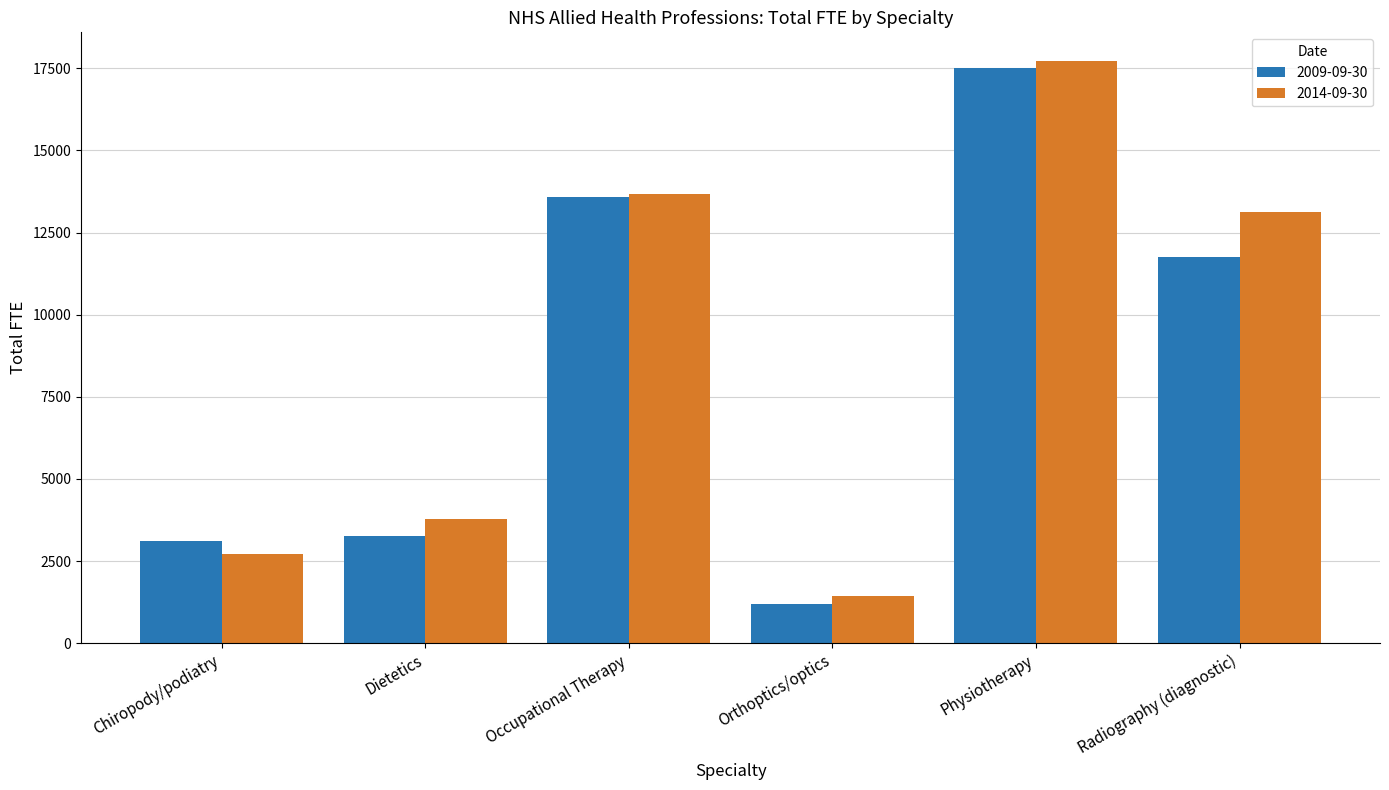

Reading left to right, transcribe all the data shown in this chart.

2009-09-30: Chiropody/podiatry=3110.2	Dietetics=3259.3	Occupational Therapy=13569.8	Orthoptics/optics=1188.4	Physiotherapy=17499.0	Radiography (diagnostic)=11757.5
2014-09-30: Chiropody/podiatry=2702.8	Dietetics=3772.5	Occupational Therapy=13678.3	Orthoptics/optics=1429.5	Physiotherapy=17706.3	Radiography (diagnostic)=13115.2